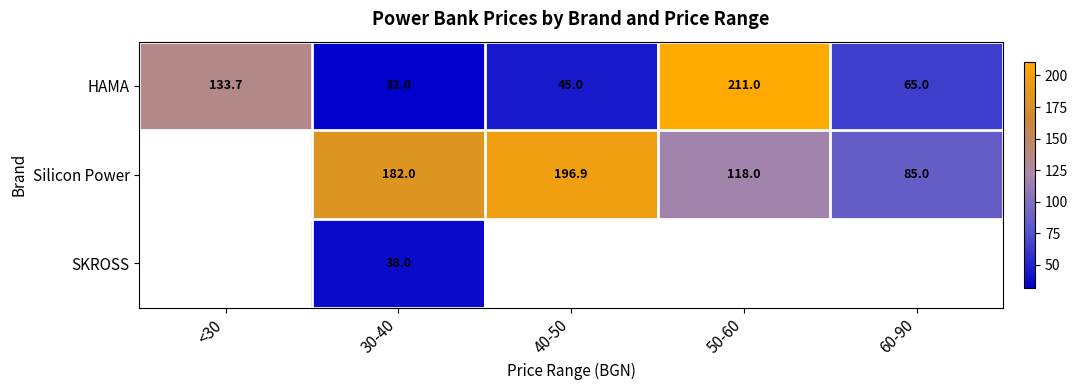

What is the maximum value for HAMA?

211.0